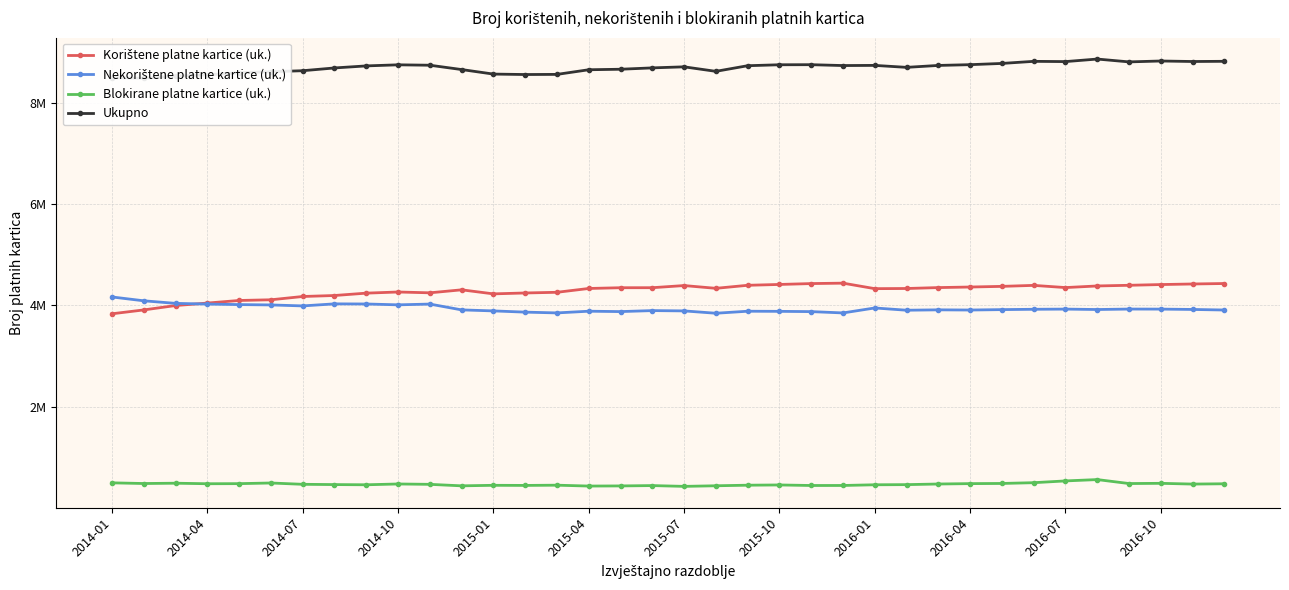

What is the sum of the Korištene platne kartice (uk.) values at 2016-07 and 28?

8627816